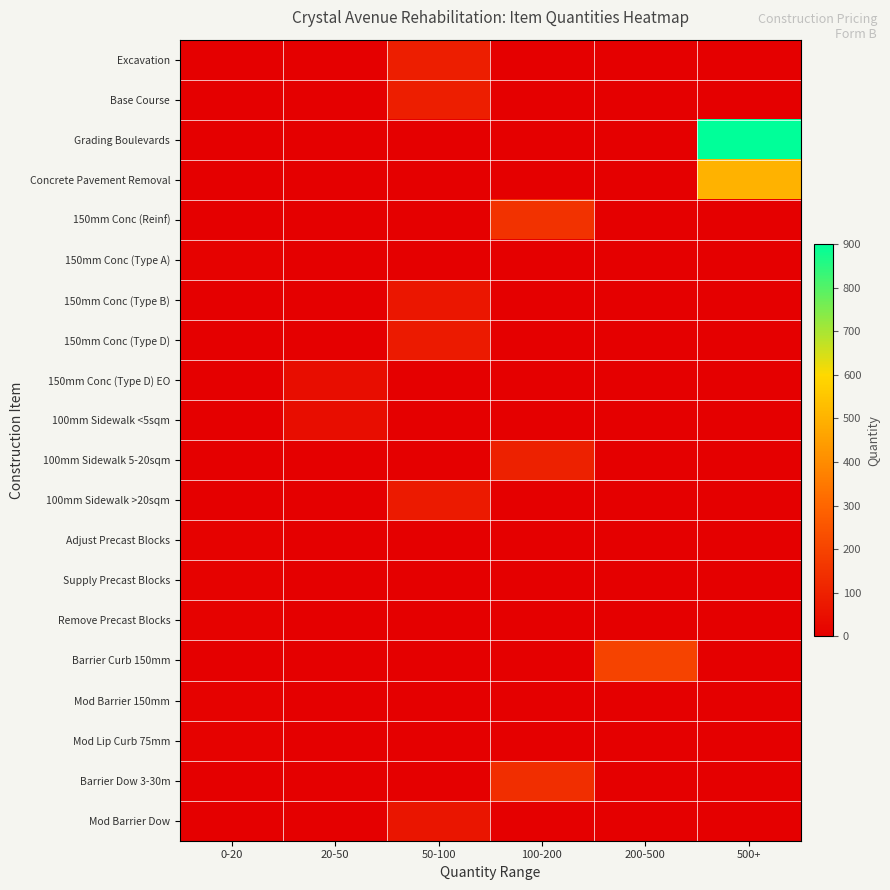

At 500+, list the series in order from largest to smallest.

Grading Boulevards, Concrete Pavement Removal, Excavation, Base Course, 150mm Conc (Reinf), 150mm Conc (Type A), 150mm Conc (Type B), 150mm Conc (Type D), 150mm Conc (Type D) EO, 100mm Sidewalk <5sqm, 100mm Sidewalk 5-20sqm, 100mm Sidewalk >20sqm, Adjust Precast Blocks, Supply Precast Blocks, Remove Precast Blocks, Barrier Curb 150mm, Mod Barrier 150mm, Mod Lip Curb 75mm, Barrier Dow 3-30m, Mod Barrier Dow